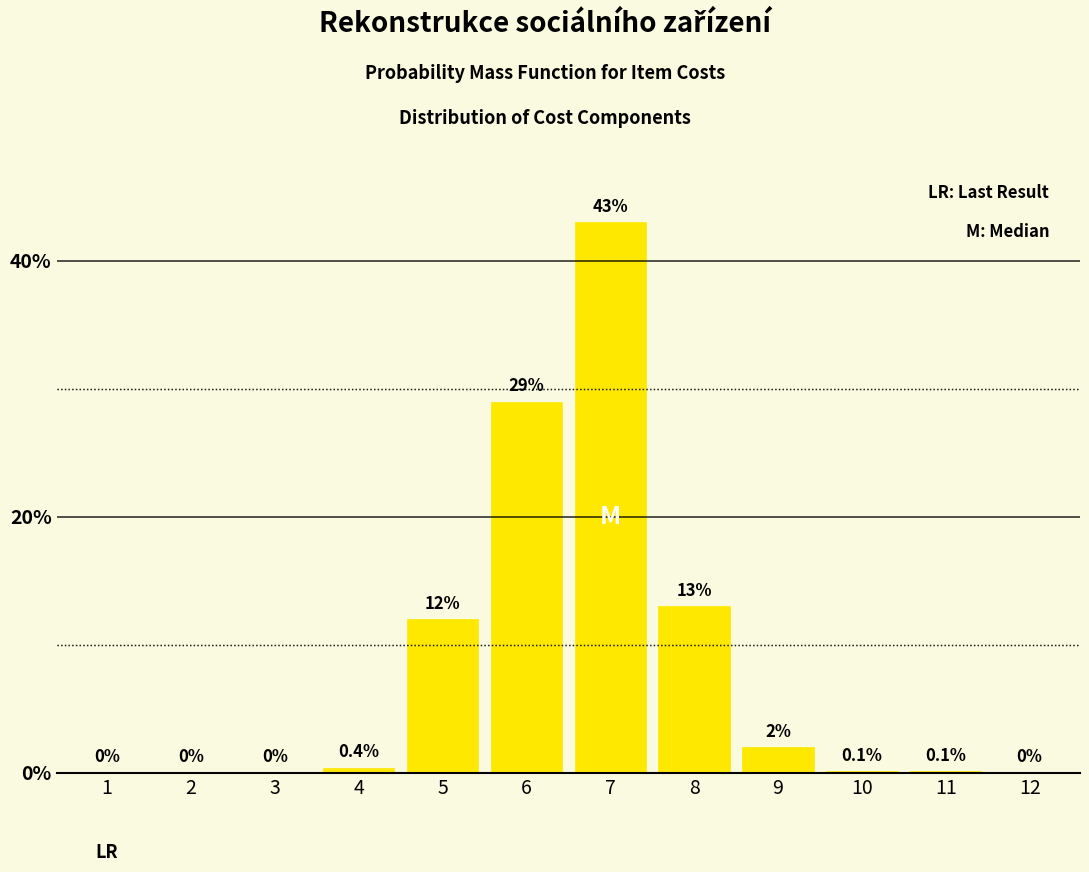

Reading left to right, list all the values displayed in this chart.

1=0.0	2=0.0	3=0.0	4=0.4	5=12.0	6=29.0	7=43.0	8=13.0	9=2.0	10=0.1	11=0.1	12=0.0